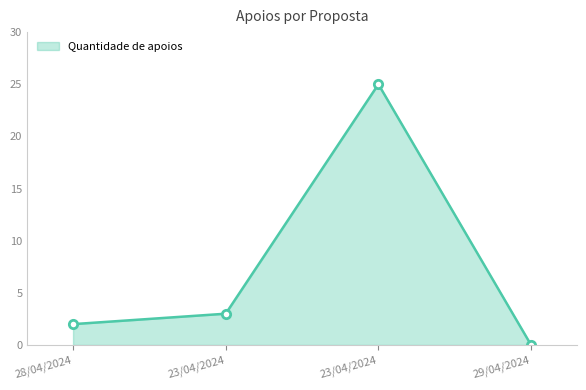

Does the chart have visible grid lines?

No